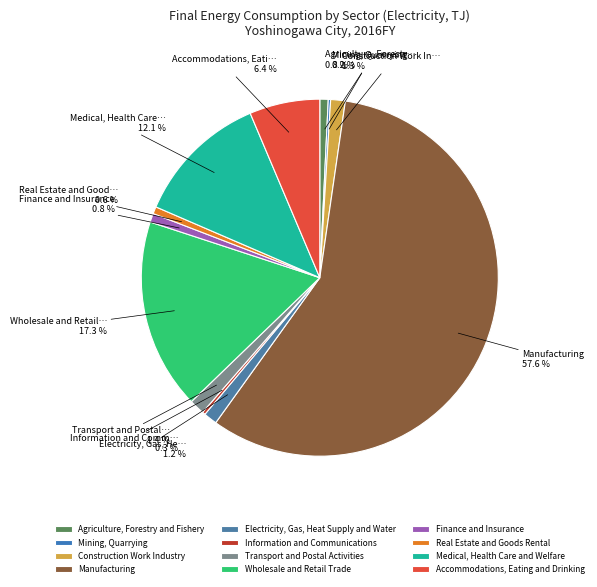

Which slice is the largest?

Manufacturing